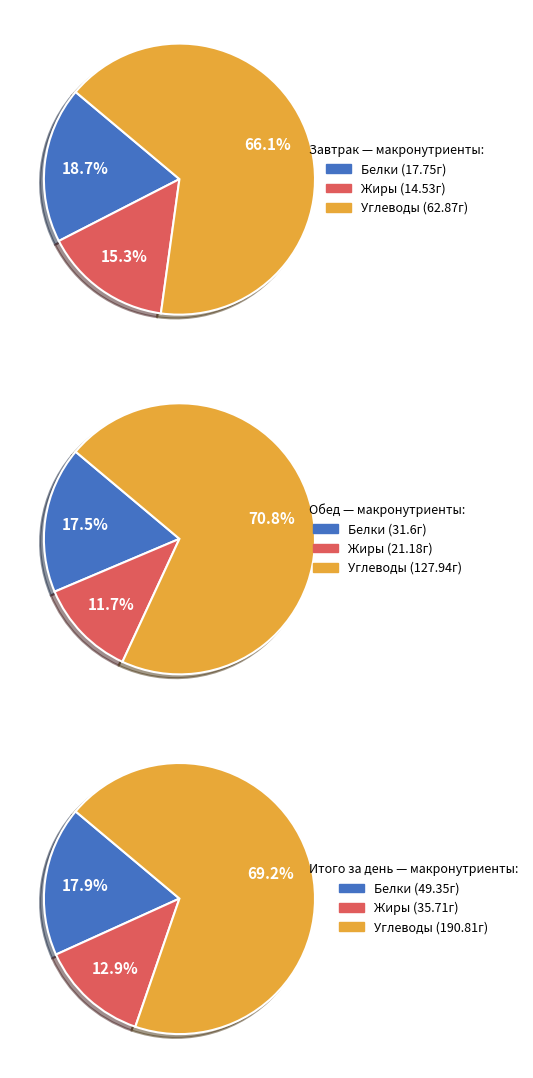

Is it true that 1 is 21% of the pie?

False